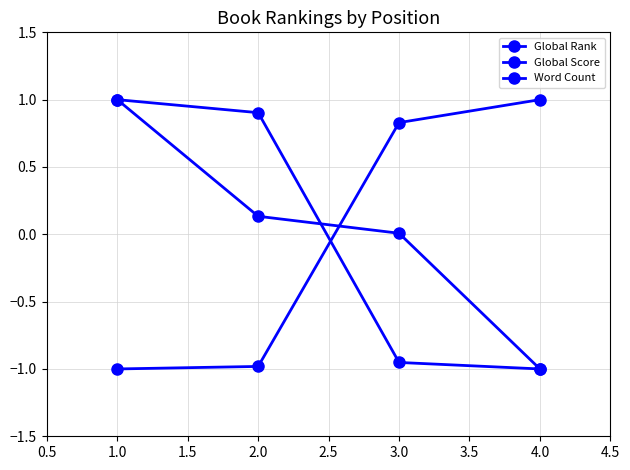

How many positive values does the Global Rank series have?

2